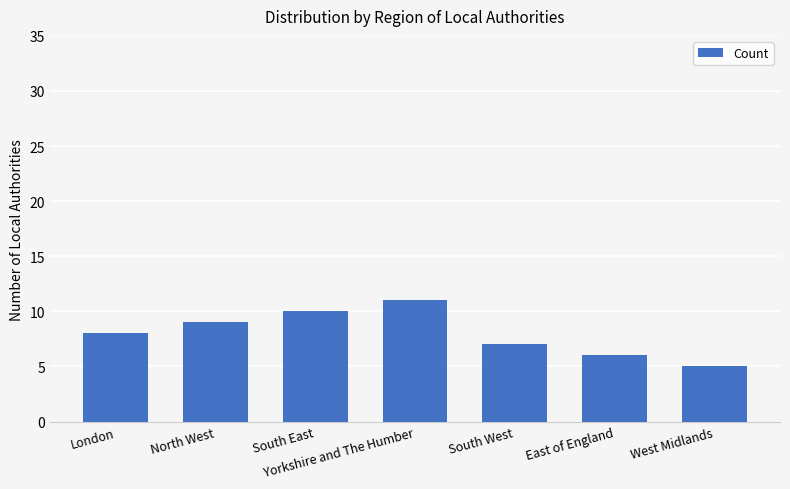

Rank the categories by value from highest to lowest.

Yorkshire and The Humber, South East, North West, London, South West, East of England, West Midlands